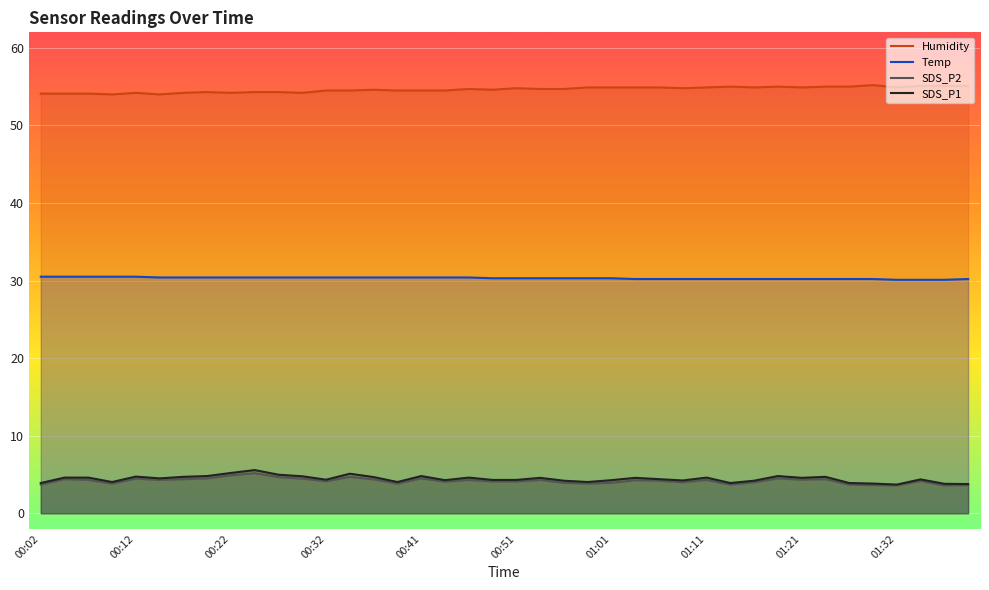

The Temp series shows 45.5 at 33. True or false?

False